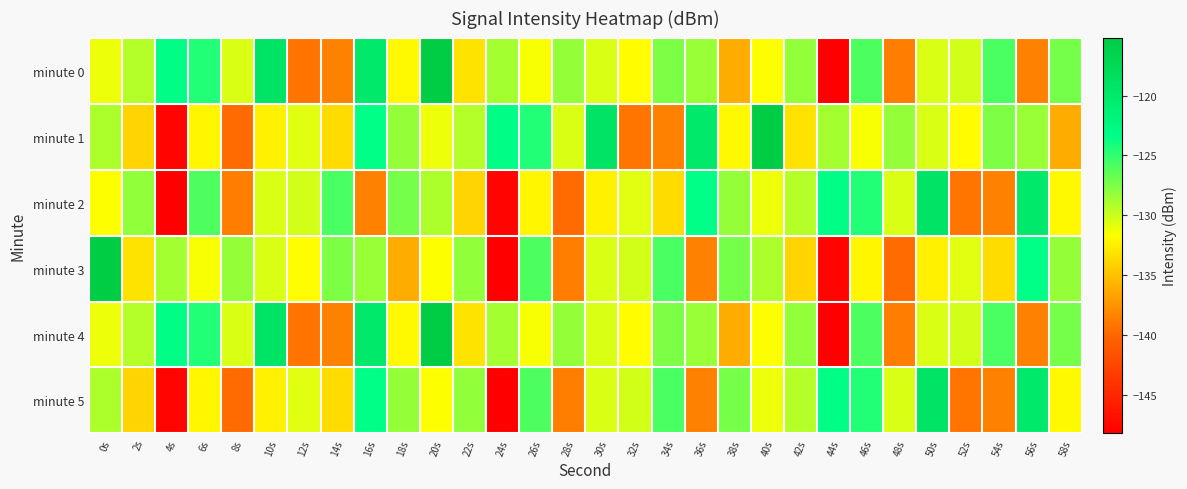

List the series in order of their peak value, highest first.

minute 0, minute 1, minute 3, minute 4, minute 2, minute 5